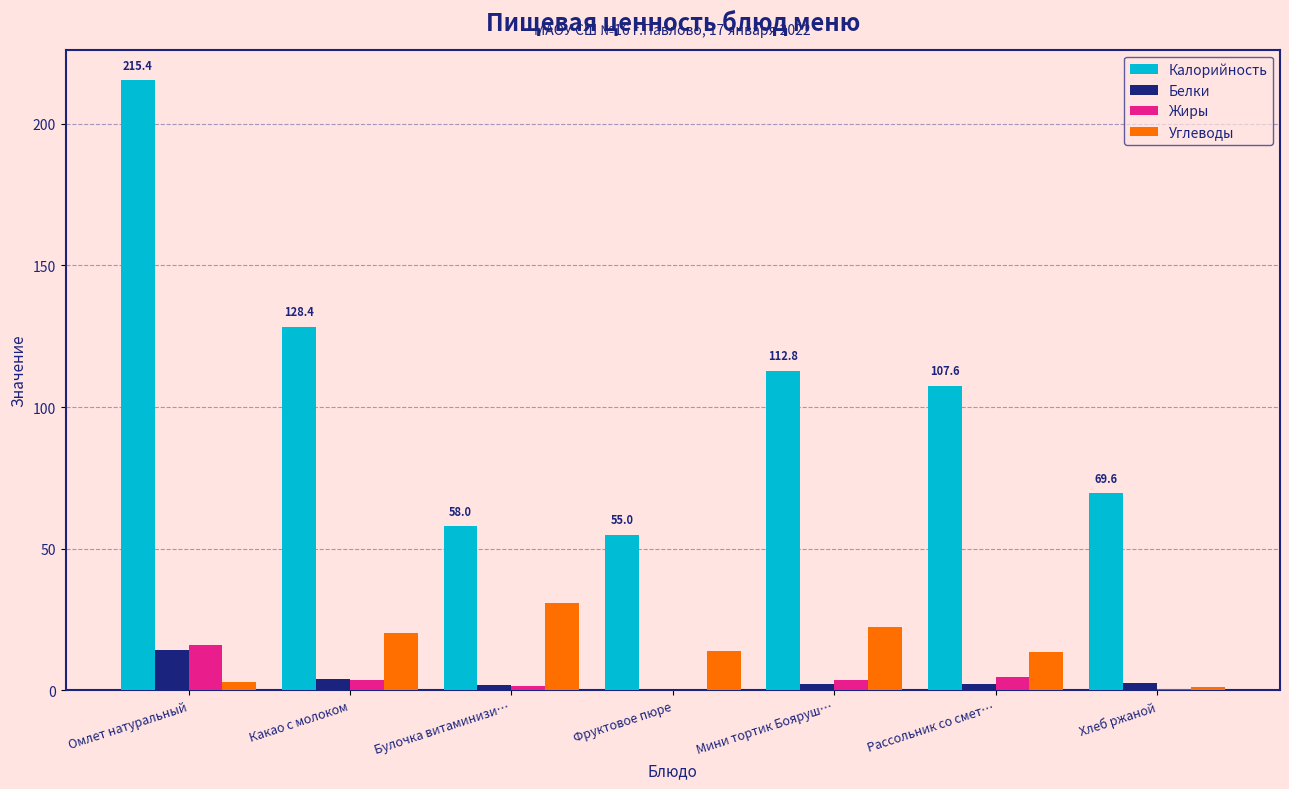

Is the value of Калорийность at Рассольник со смет… greater than the value of Углеводы at Фруктовое пюре?

Yes